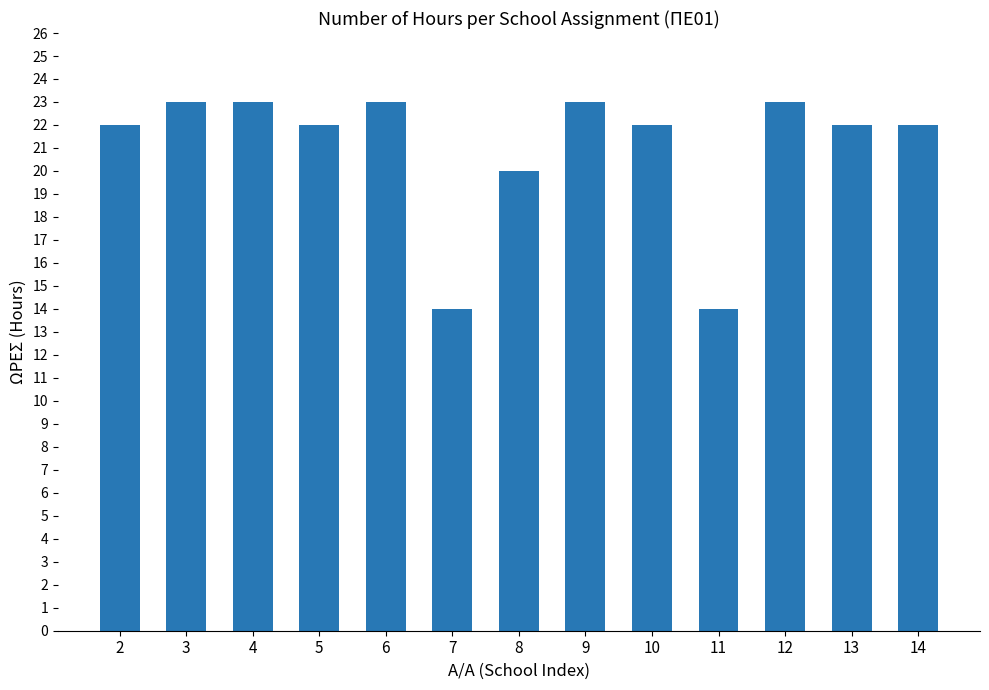

How many categories are shown in the chart?

13